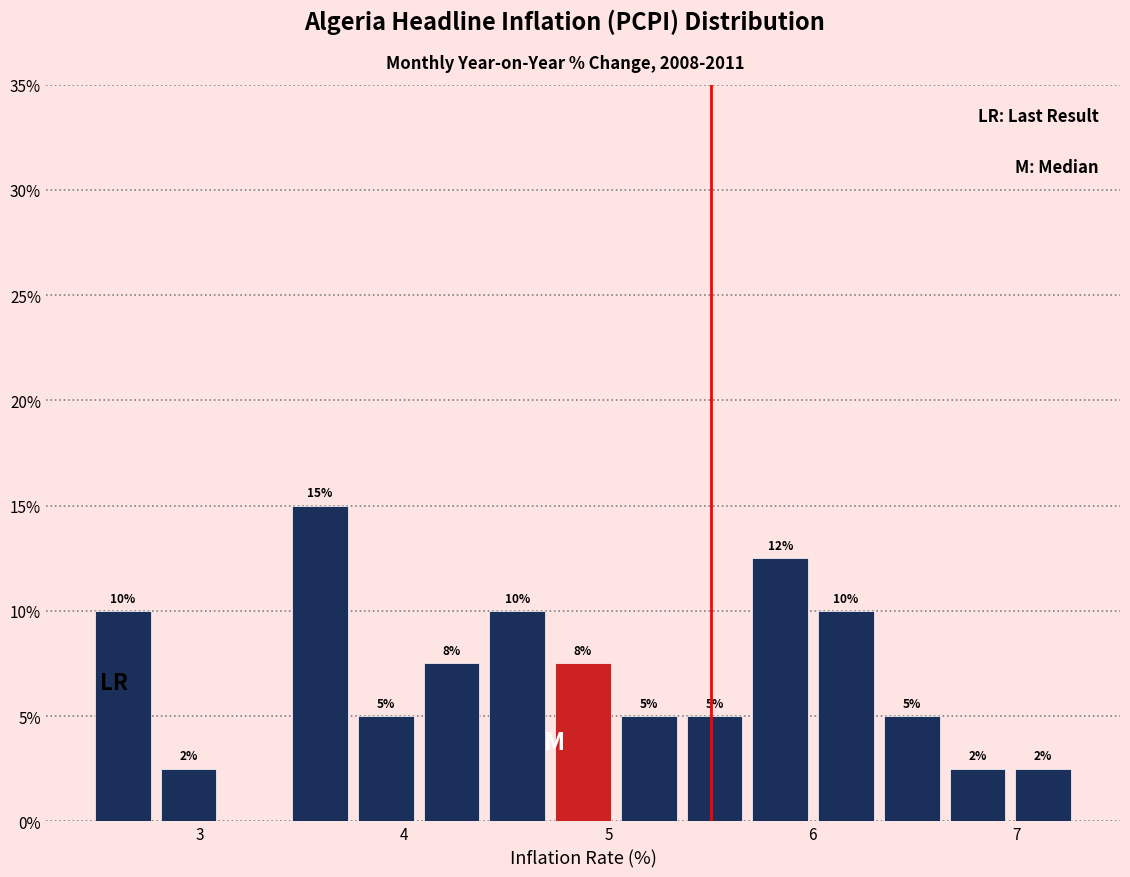

Read against the x-axis, roughly where is the centre of the tallest bar?

3.6